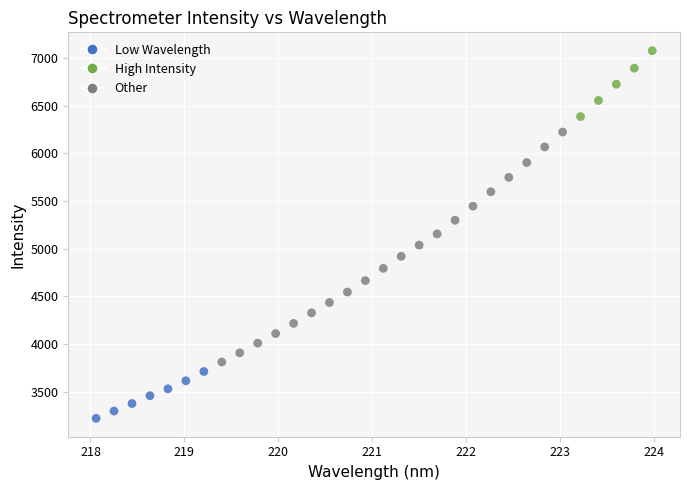

What is the range of X values (max minus min)?

5.9